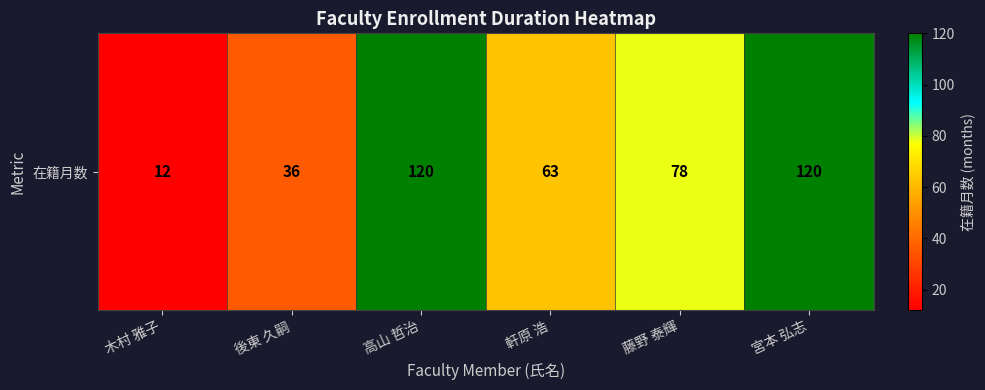

What is the change in value from 軒原 浩 to 藤野 泰輝?

+15